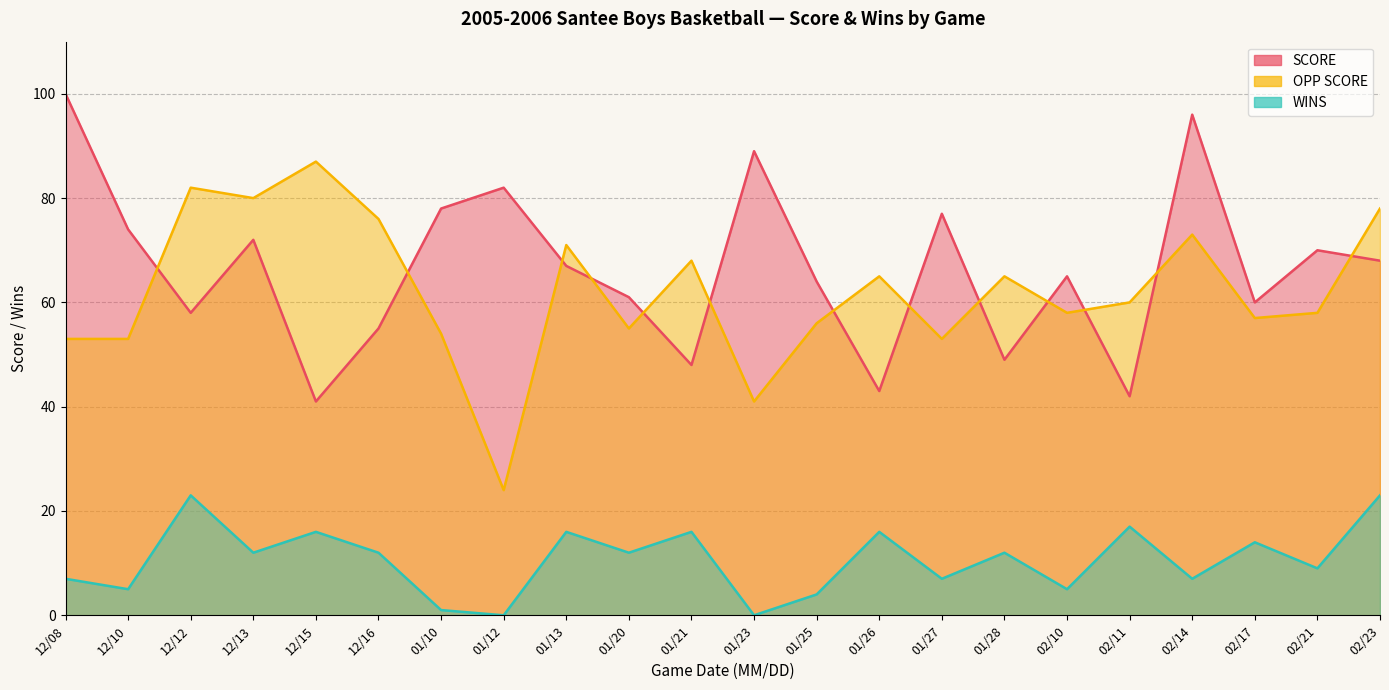

How many lines are shown in the chart?

3